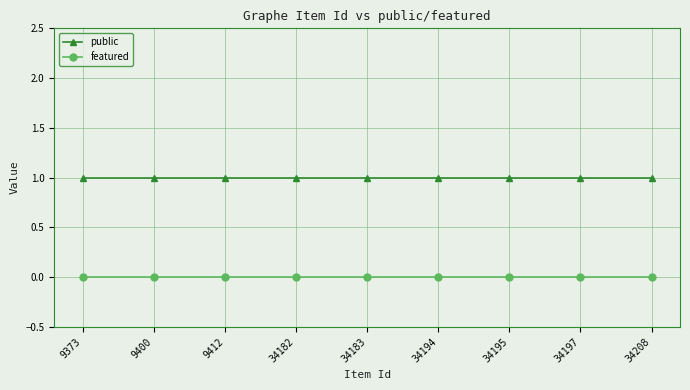

True or false: public and featured intersect in this chart.

False